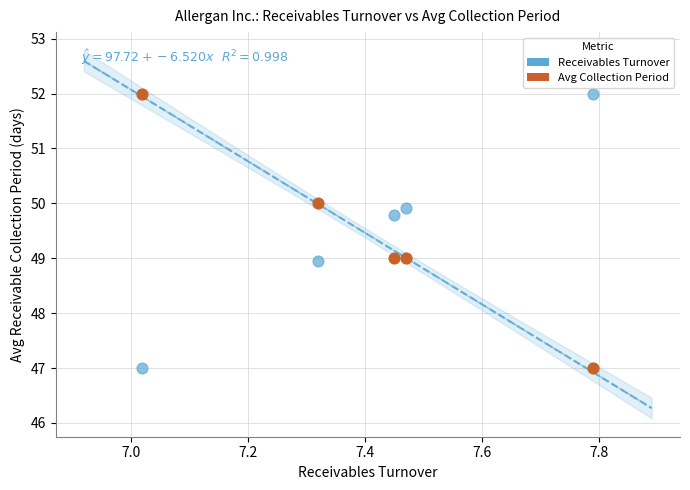

Across all data points, what is the range of Y values (max minus min)?

5.0